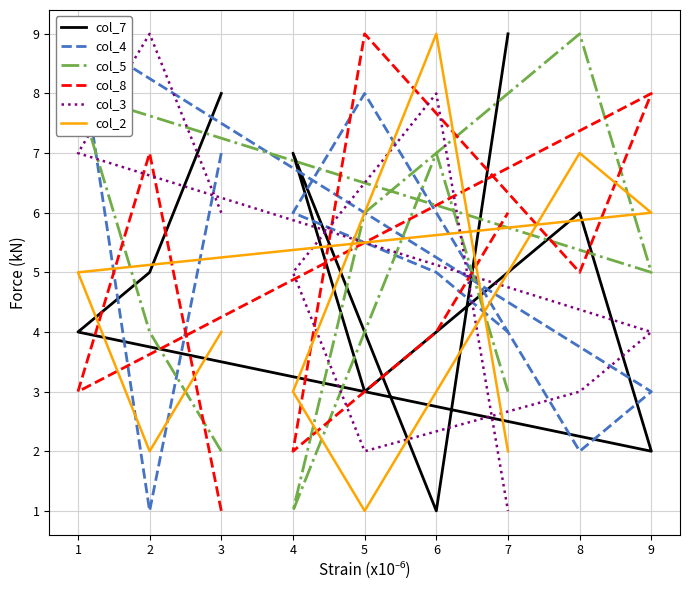

True or false: col_8 has a value of 5 at 2.

False